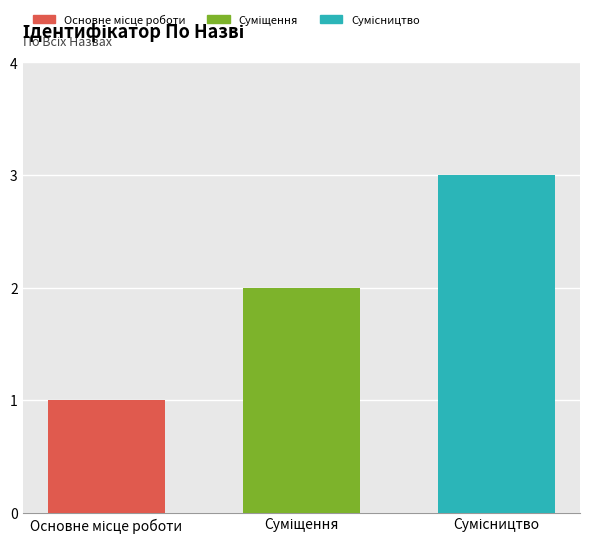

What is the greatest value displayed?

3